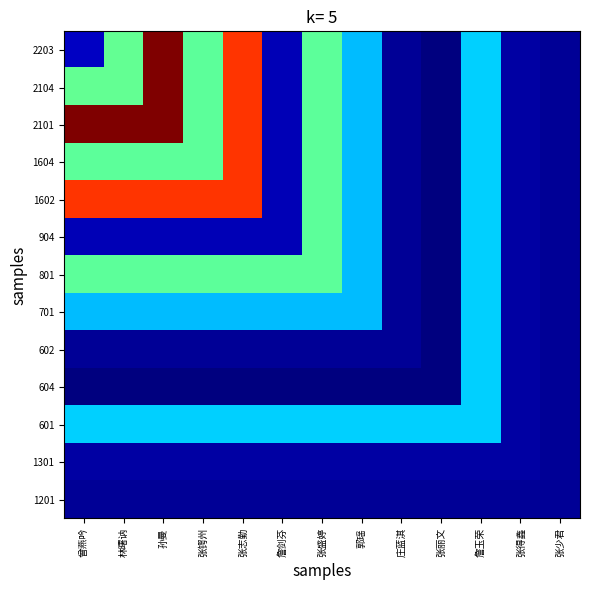

Rank the series at 詹玉荣 from highest to lowest value.

2203, 2104, 2101, 1604, 1602, 904, 801, 701, 602, 604, 601, 1301, 1201